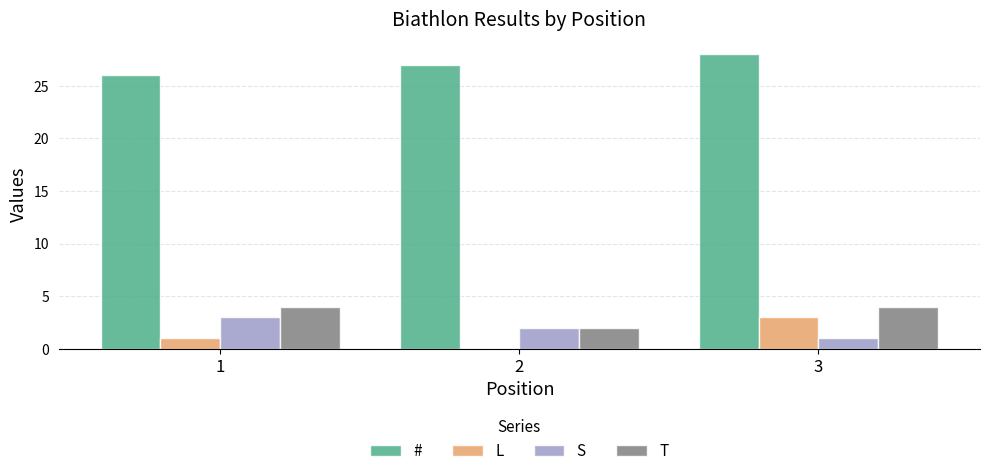

True or false: T has a value of 1 at 3.

False